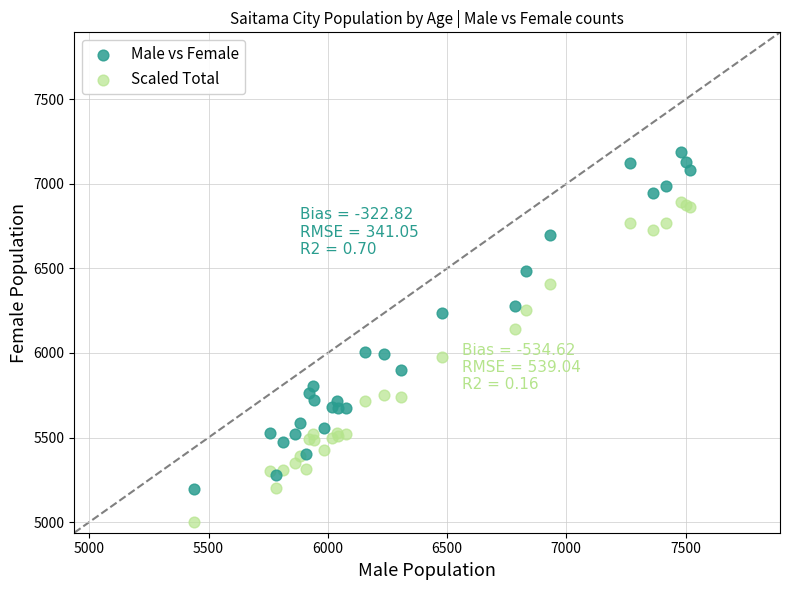

Which series contains the highest Y value?

Male vs Female